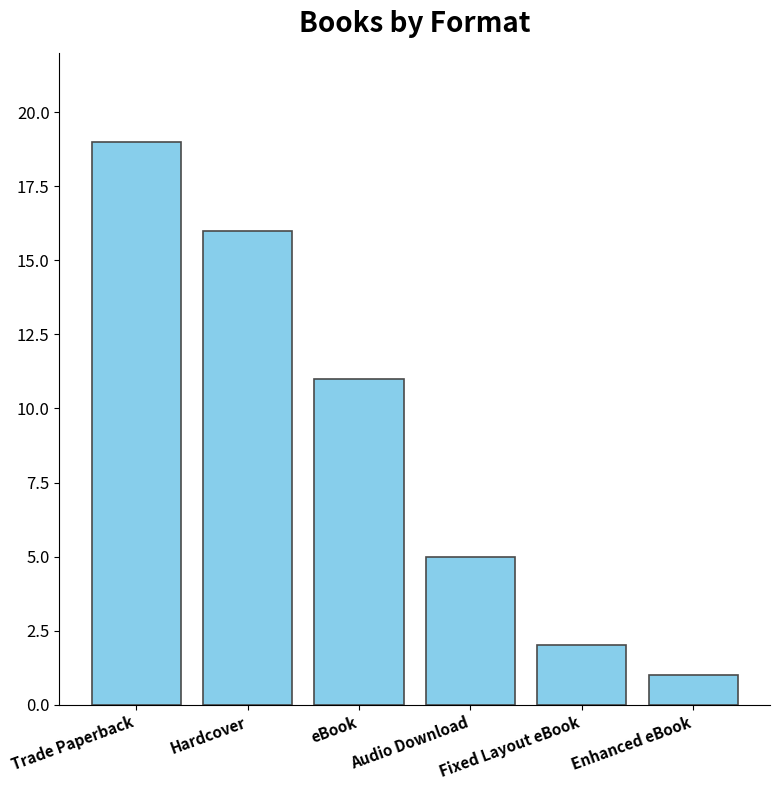

Reading left to right, list all the values displayed in this chart.

Trade Paperback=19	Hardcover=16	eBook=11	Audio Download=5	Fixed Layout eBook=2	Enhanced eBook=1